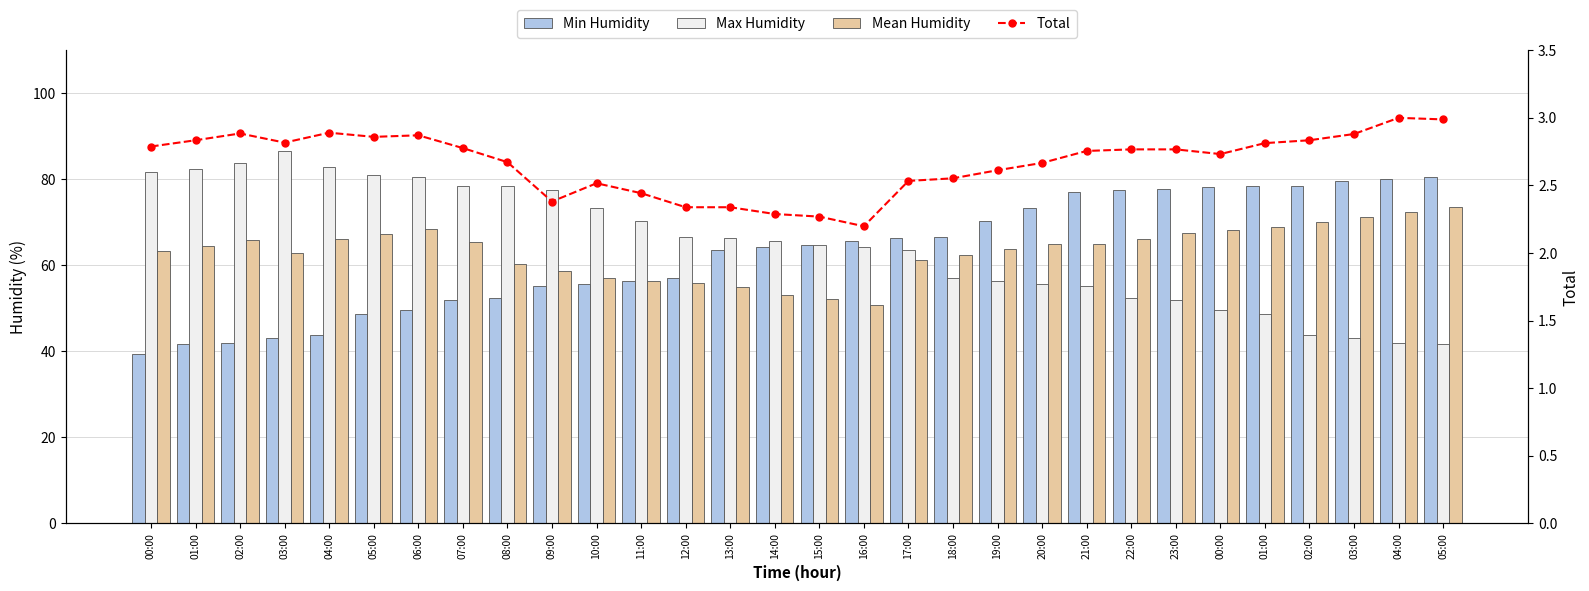

Which series has the largest total across all categories?

Max Humidity